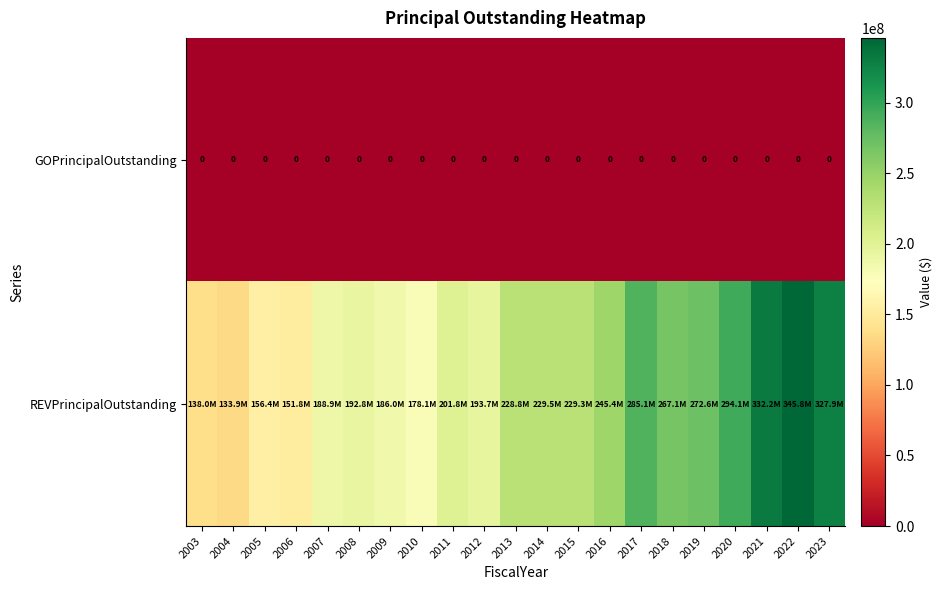

True or false: GOPrincipalOutstanding has a value of 0 at 2007.

True